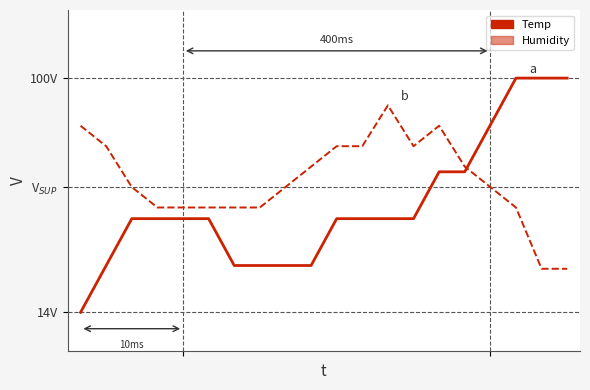

Between which two adjacent categories do Temp and Humidity first intersect?

15 and 16